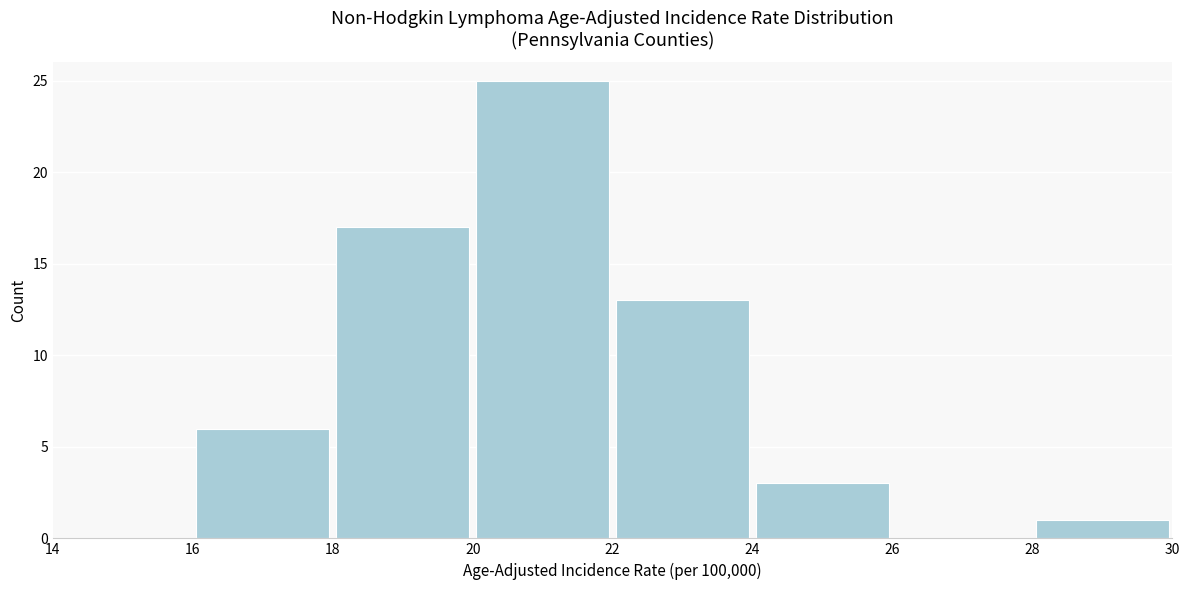

Reading left to right, transcribe this chart: for each bar, give the range it covers on the x-axis and its height. The values are not printed on the chart, so give them approximately, as read against the axis.

14 to 16: 0
16 to 18: 6
18 to 20: 17
20 to 22: 25
22 to 24: 13
24 to 26: 3
26 to 28: 0
28 to 30: 1